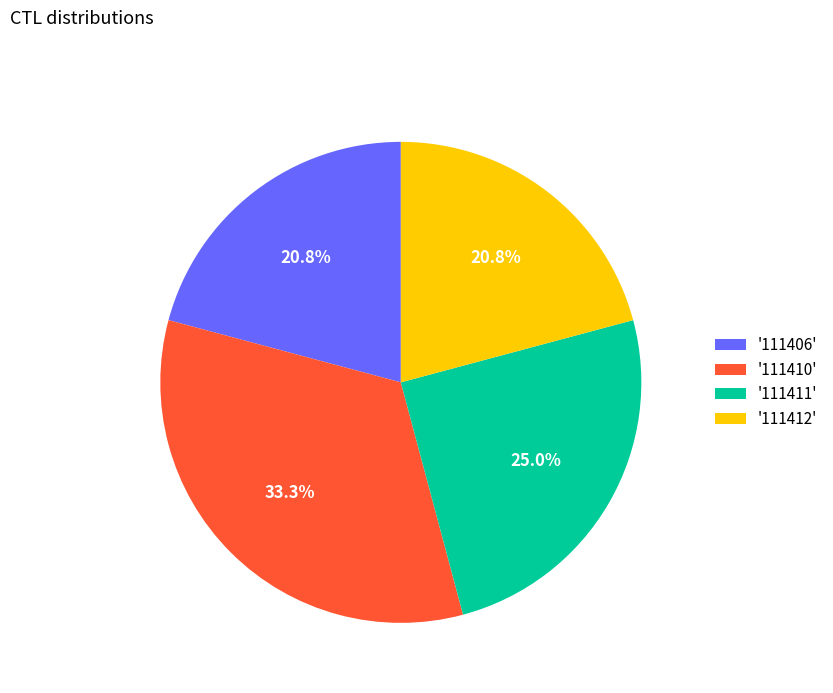

Does '111406' represent more than half of the total?

No